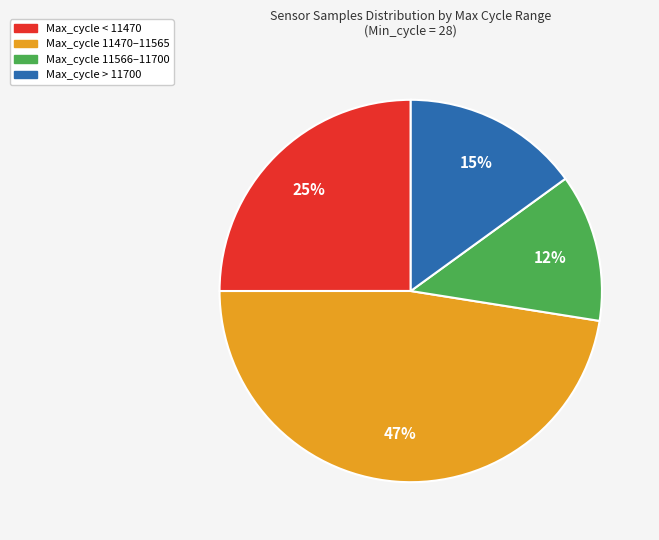

Count the number of slices in the pie.

4